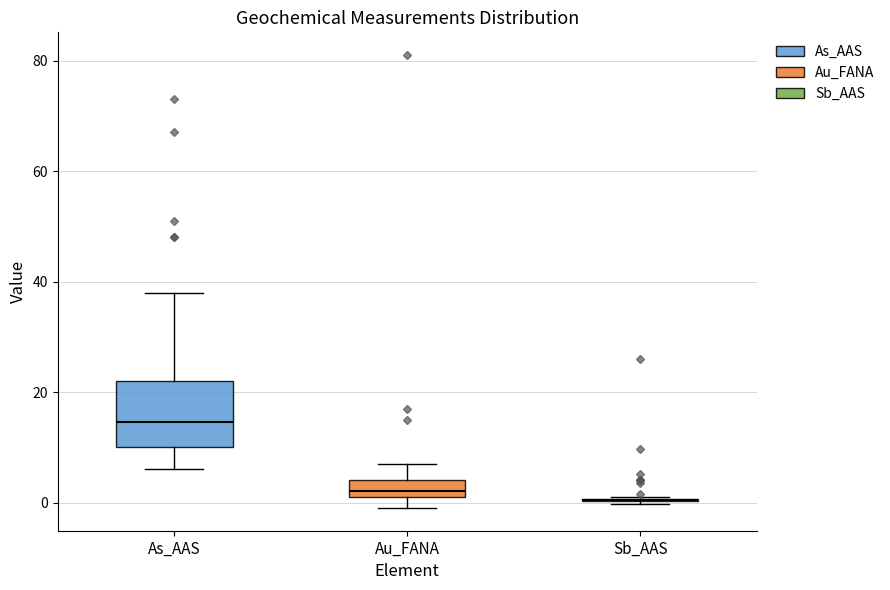

Reading left to right, transcribe this box plot: for each box, give where its median line is, the range the box spans, and where its two whiskers end, as read against the y-axis. The values are not printed on the chart, so give them approximately, as read against the axis.

As_AAS: median 14, box 10 to 22, whiskers 6 to 38
Au_FANA: median 2 (just above the box's lower edge), box 2 to 4, whiskers 0 to 8
Sb_AAS: box collapsed to a line at 0, whiskers 0 to 2